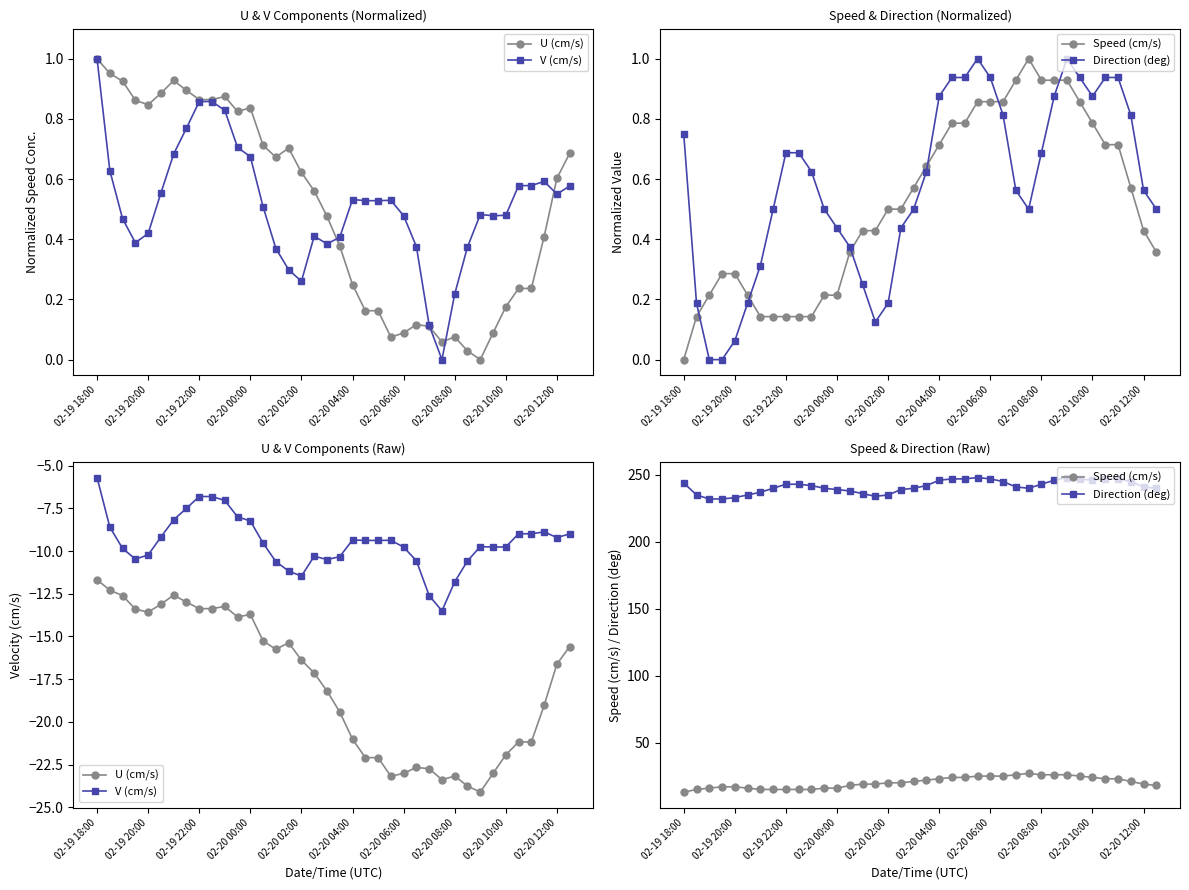

How many interior local valleys does the V (cm/s) series have?

6